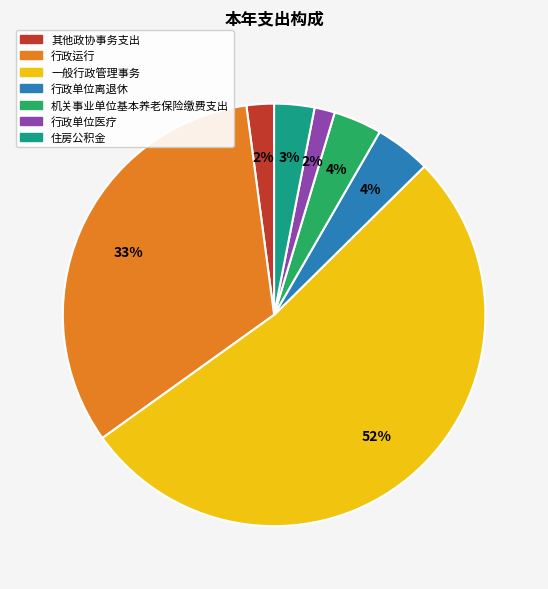

What percentage is the 行政运行 slice, to the nearest percent?

33%